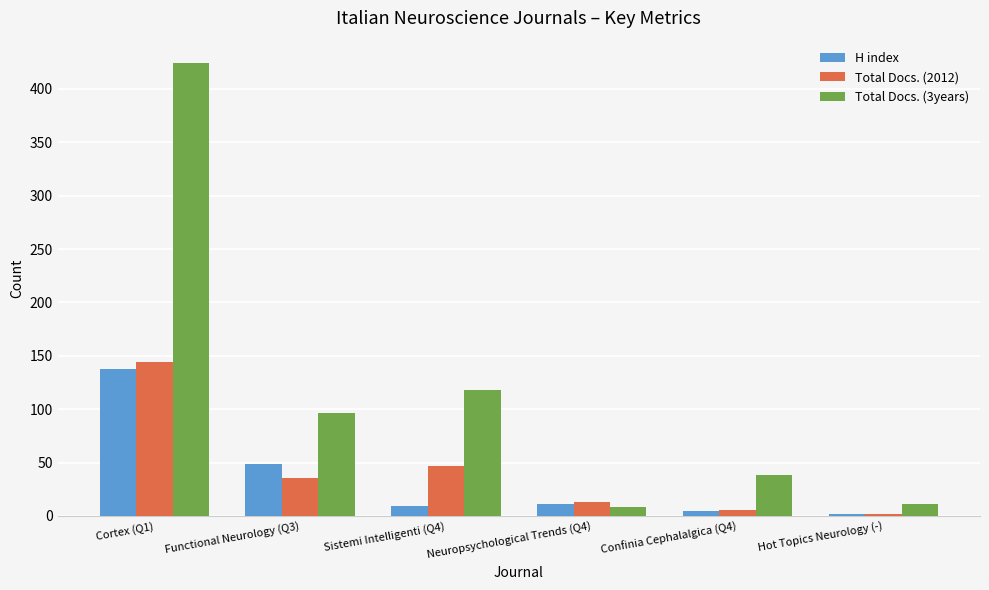

What is the value of the Total Docs. (3years) bar at the 1st from the left?

424